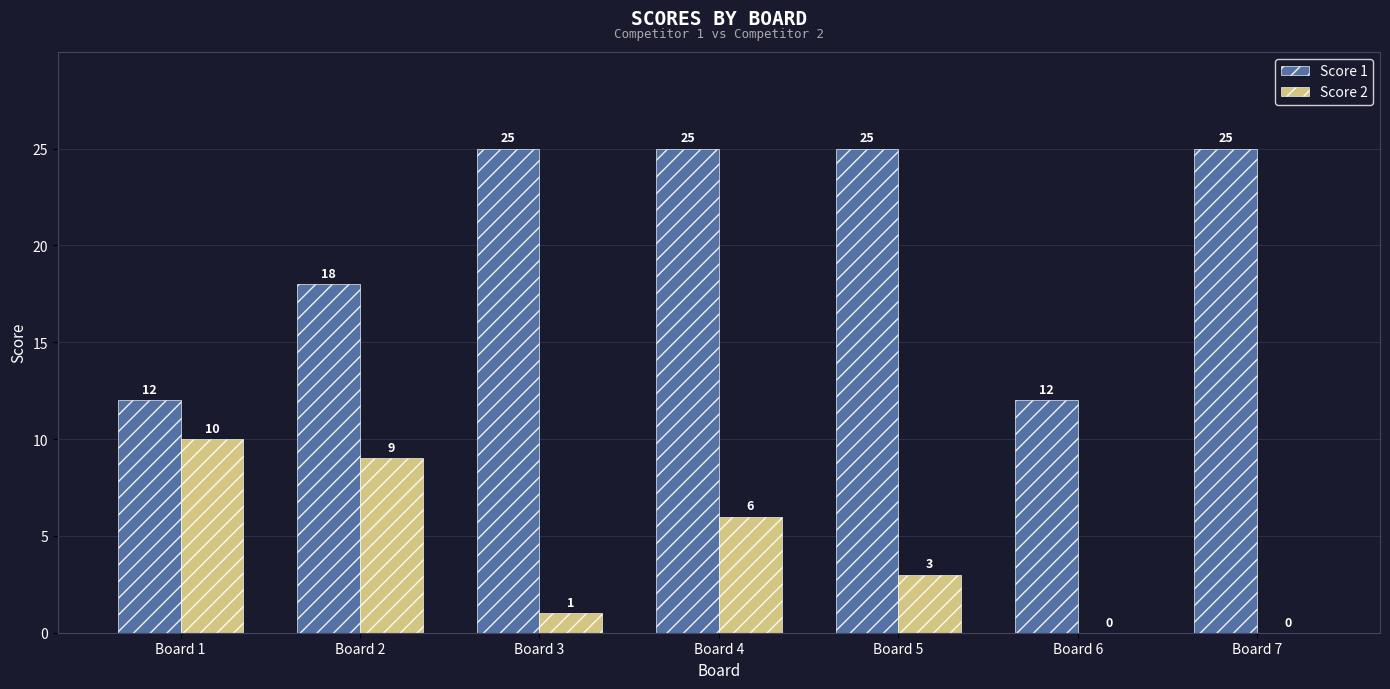

At which label does Score 2 first exceed 3?

Board 1